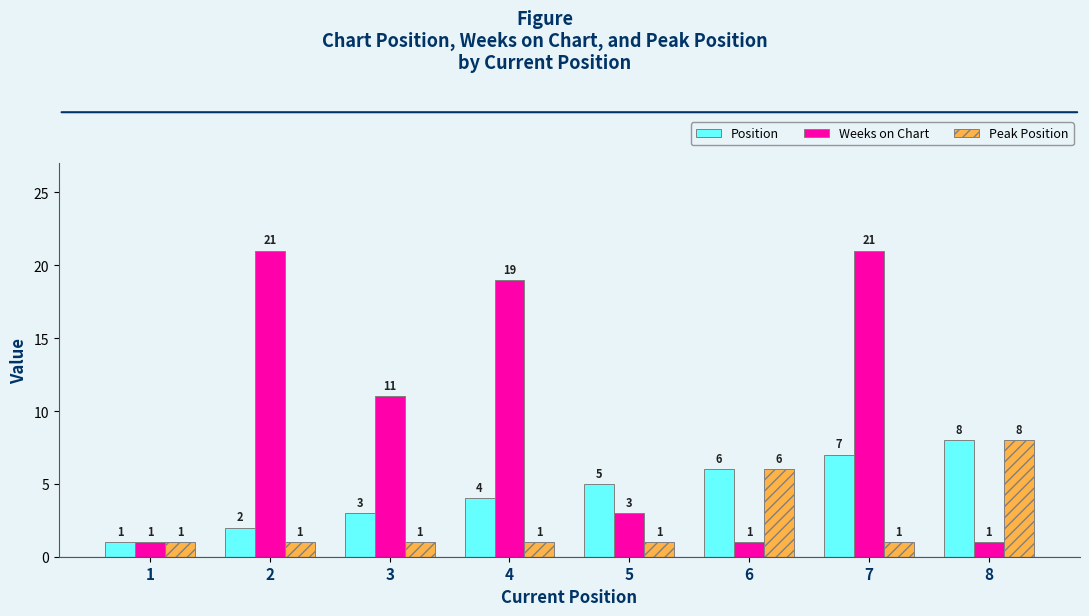

What is the highest value of the Peak Position series?

8